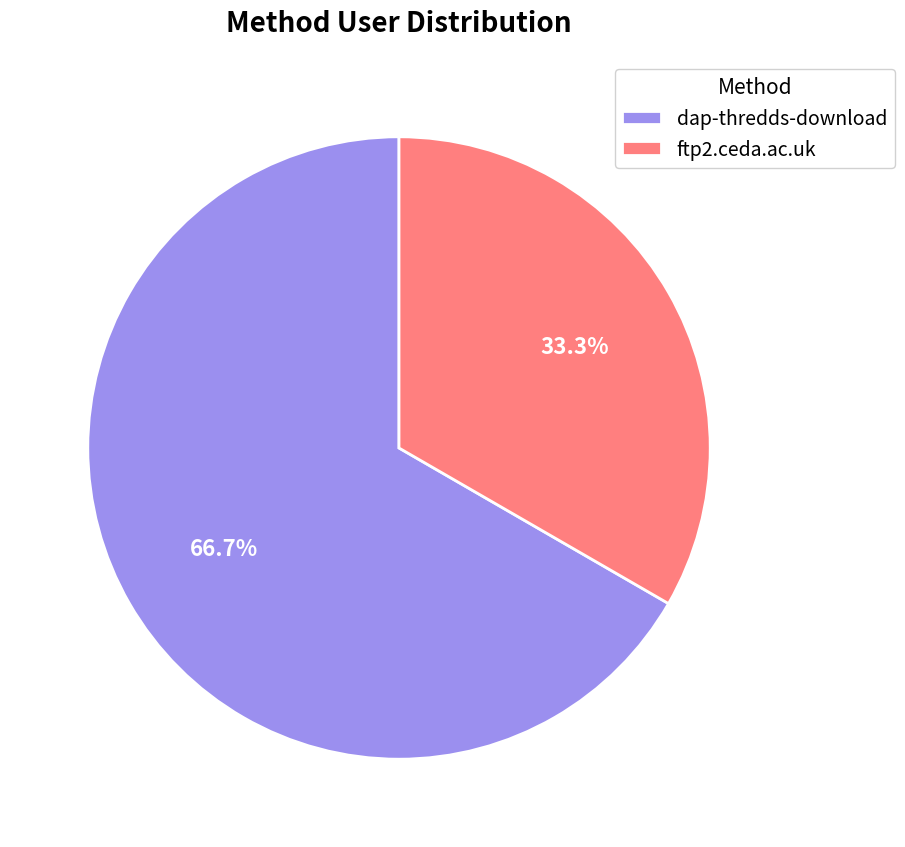

Is there any slice that represents more than half of the pie?

Yes